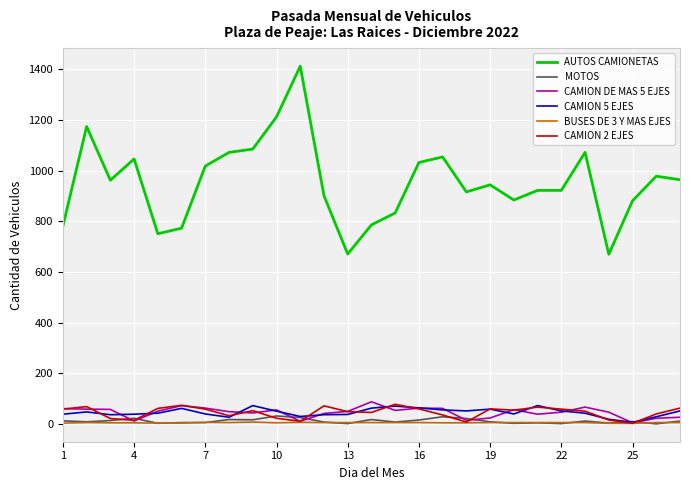

Which series has the largest range (max minus min)?

AUTOS CAMIONETAS